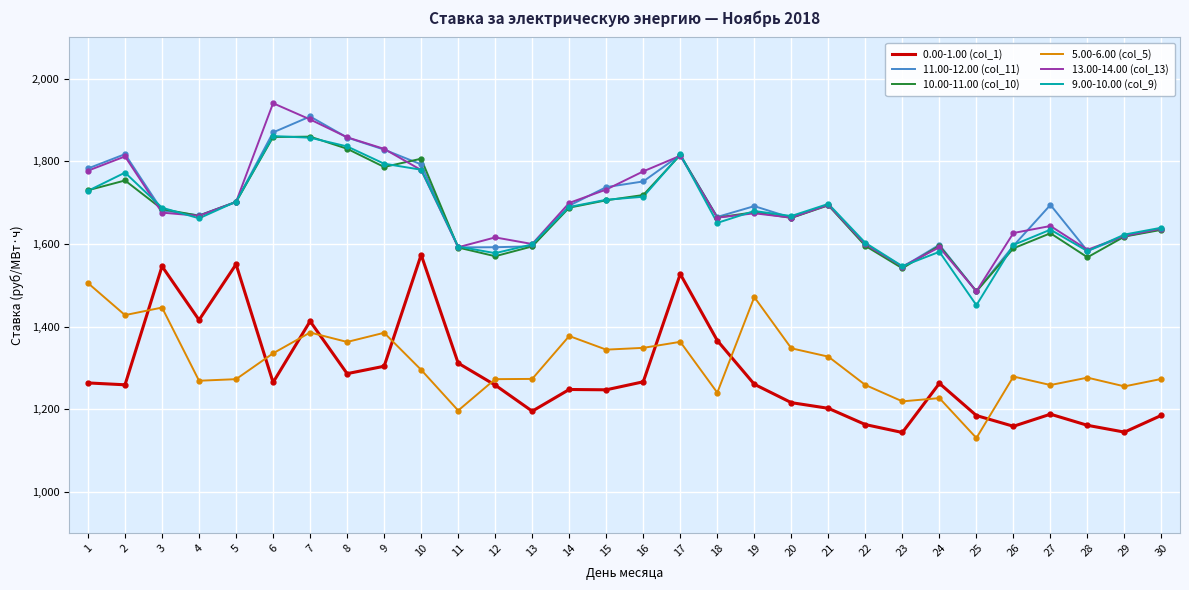

Read the 0.00-1.00 (col_1) value at 10.

1573.7